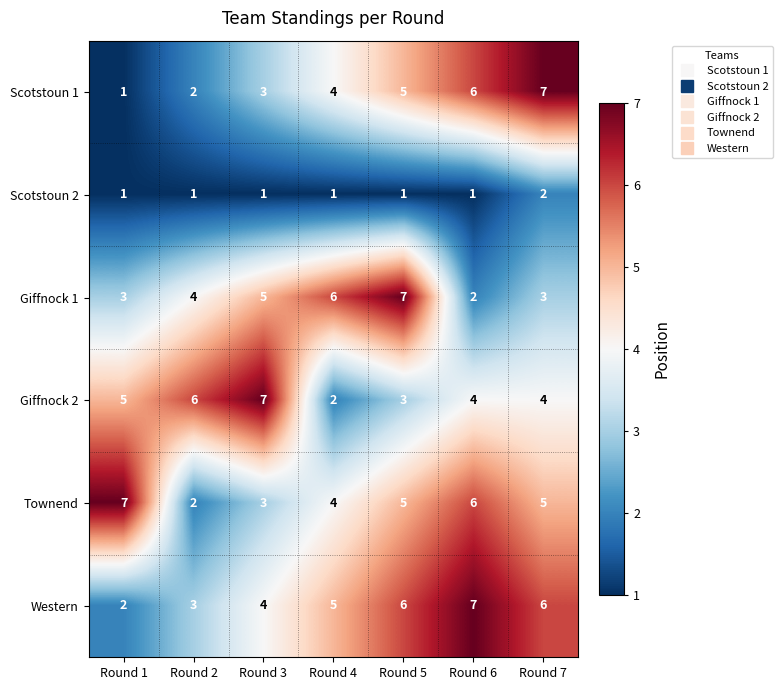

Which category has the lowest value in the Giffnock 2 series?

Round 4